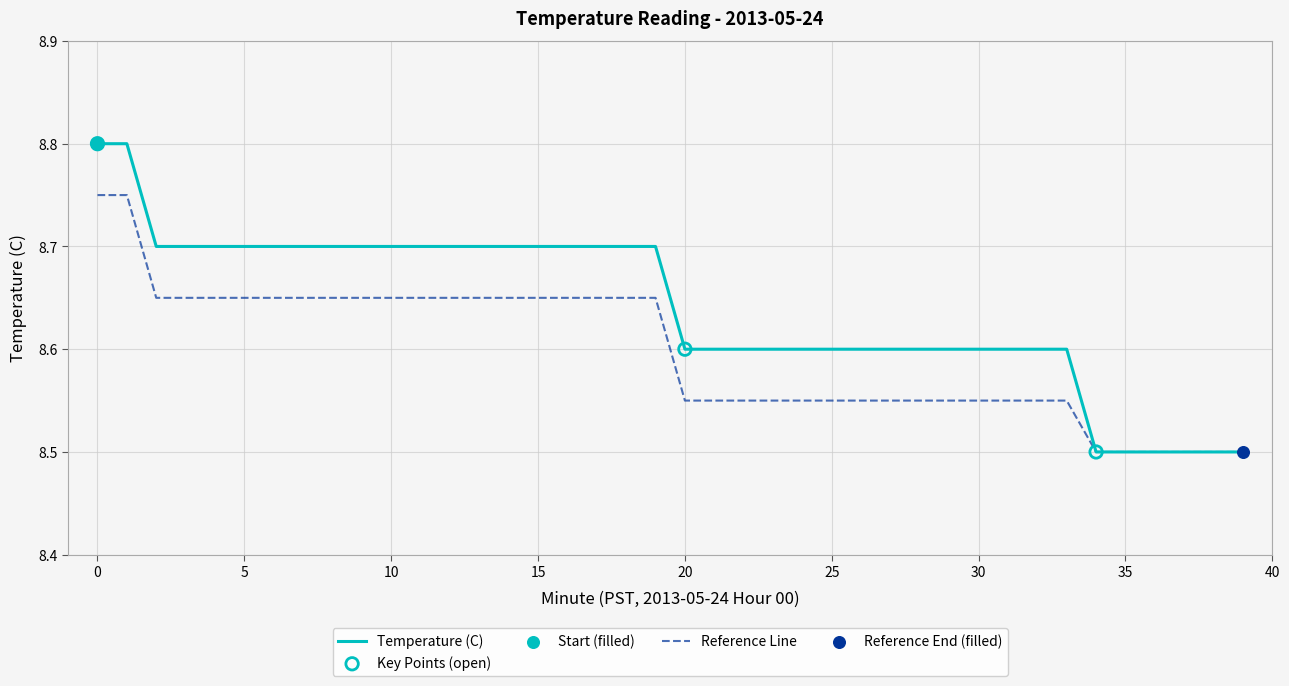

List the series in order of their overall mean, lowest first.

Reference Line, Temperature (C)